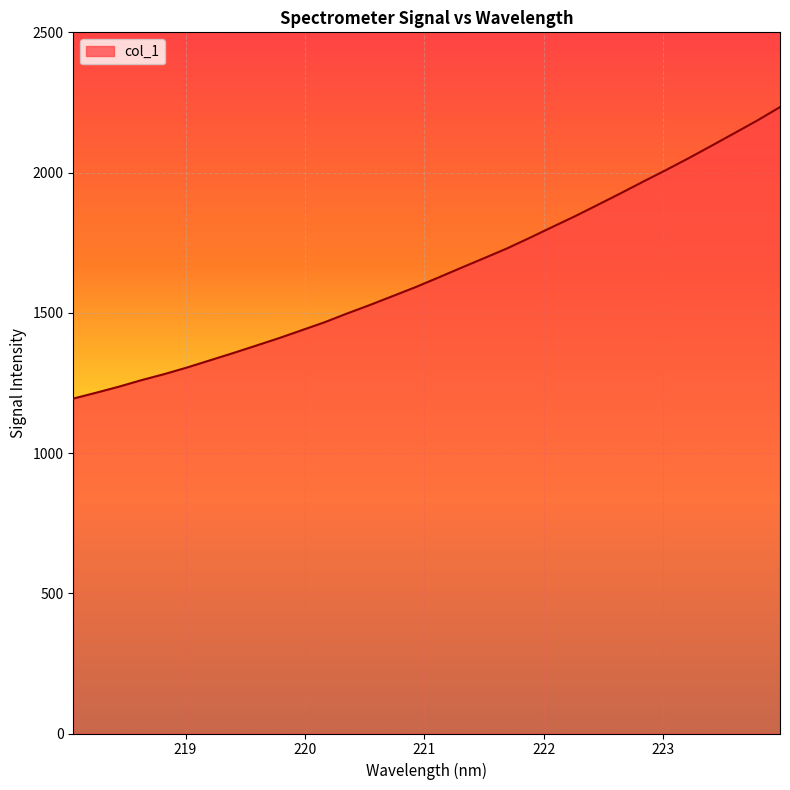

How many categories are shown in the chart?

32